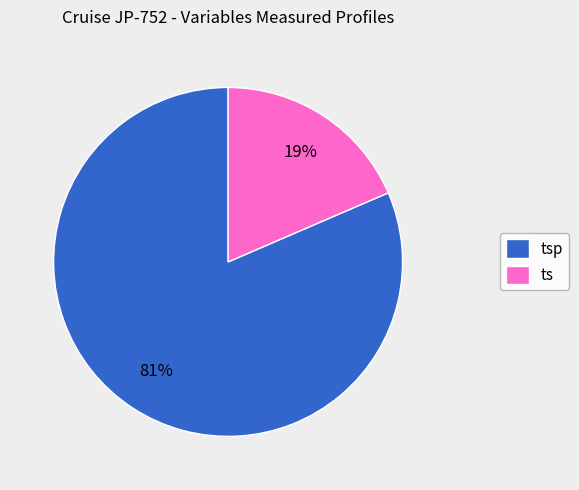

To the nearest percent, what is the average slice percentage?

50%